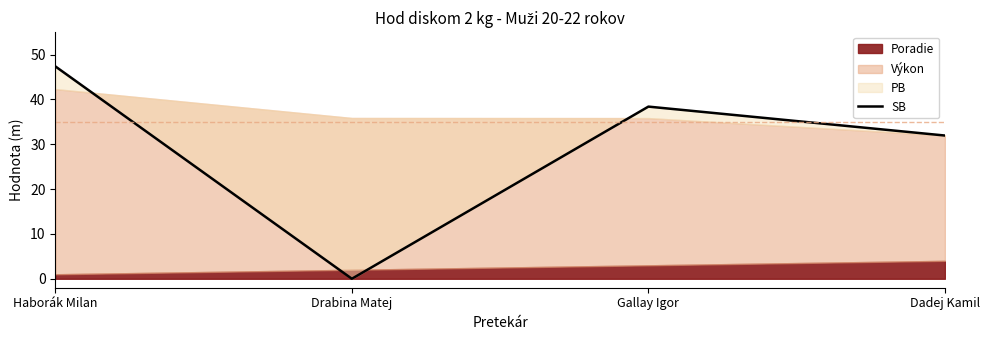

What is the change in value from Drabina Matej to Gallay Igor?

+38.4